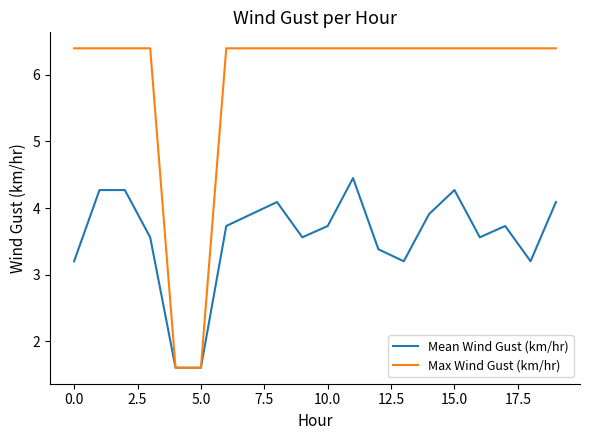

Which series has the largest total across all categories?

Max Wind Gust (km/hr)